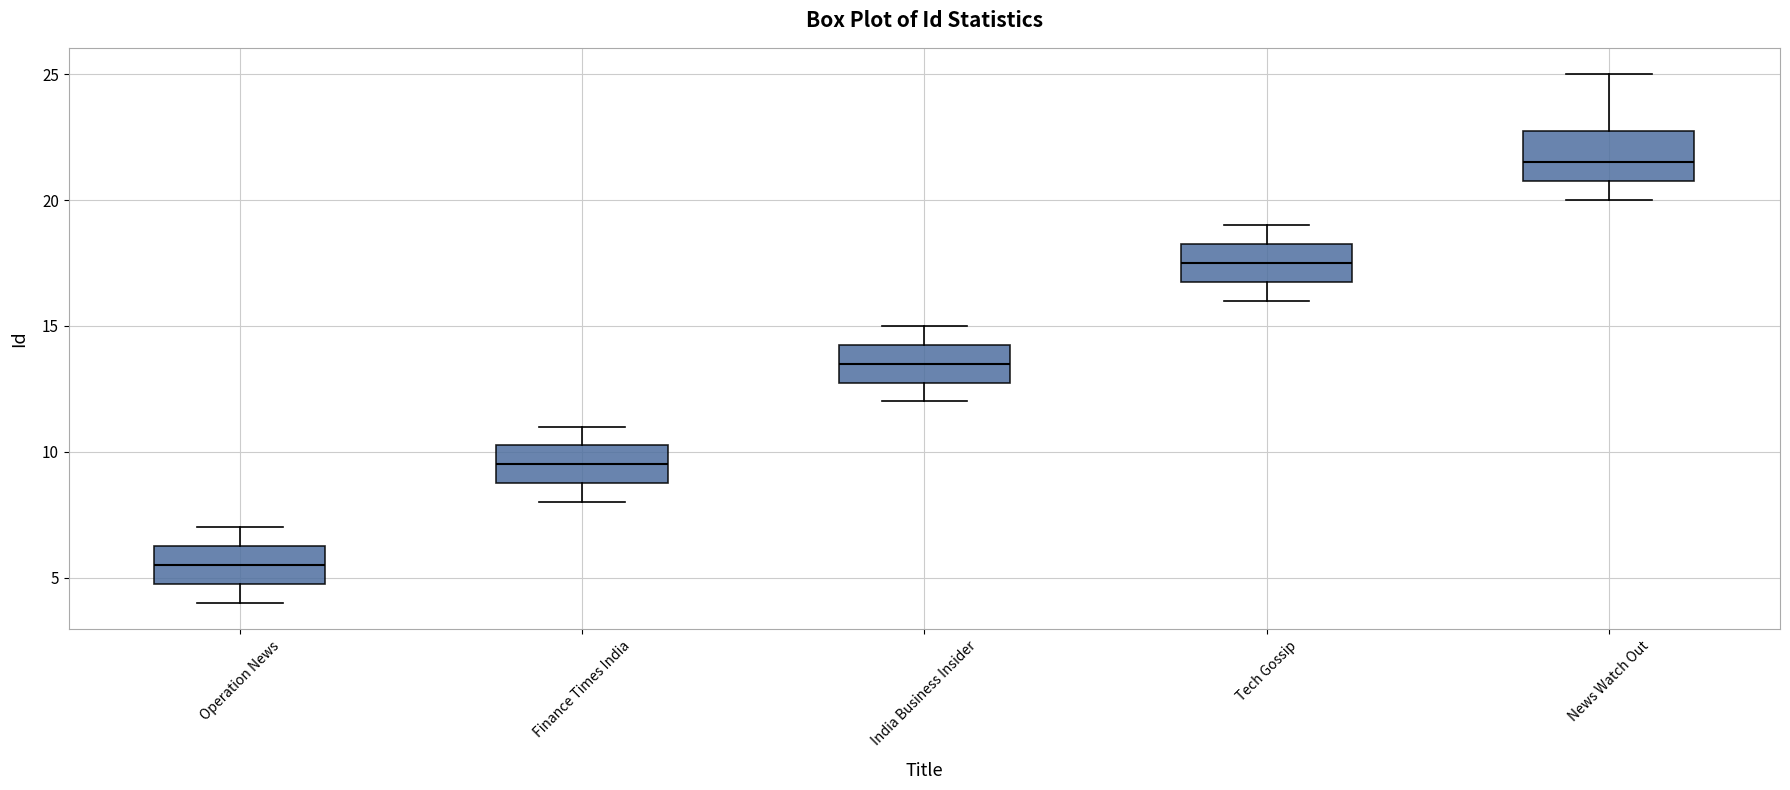

Where is the upper edge of the box for Finance Times India on the y-axis? The values are not printed on the chart, so give them approximately, as read against the axis.

10.5